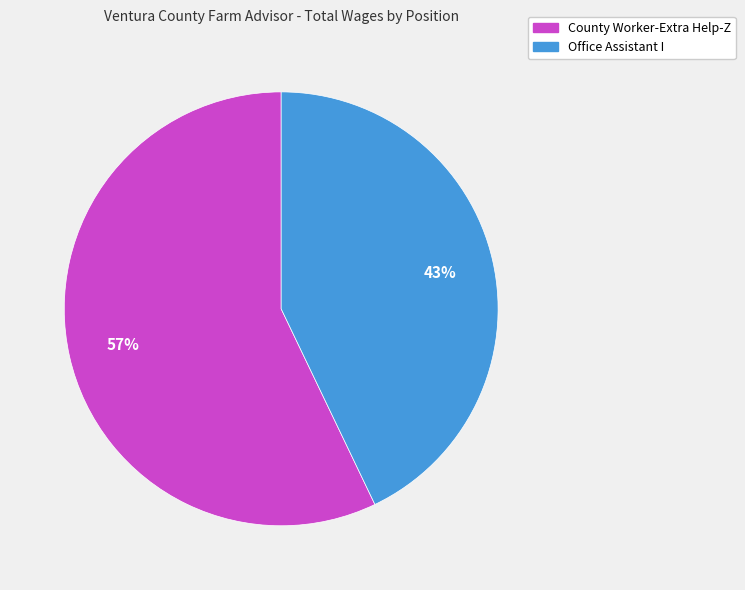

The Office Assistant I slice represents 43% of the pie. True or false?

True